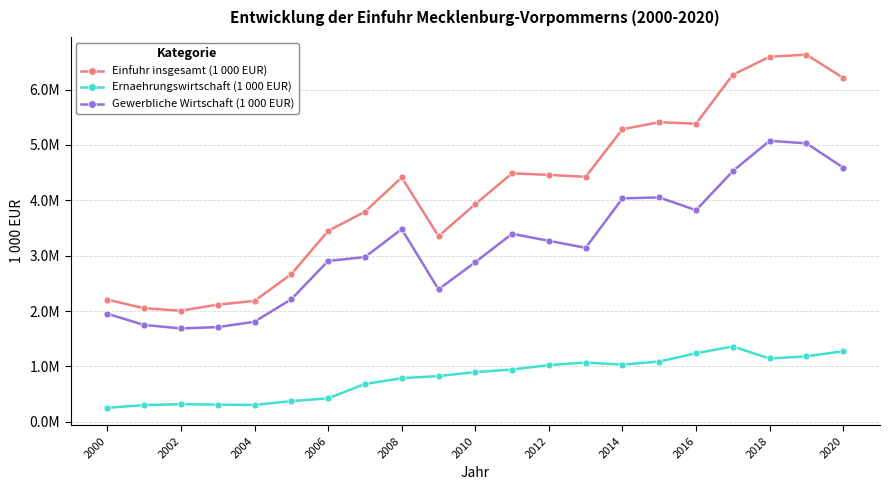

What is the difference between the maximum and minimum values in the Gewerbliche Wirtschaft (1 000 EUR) series?

3387827